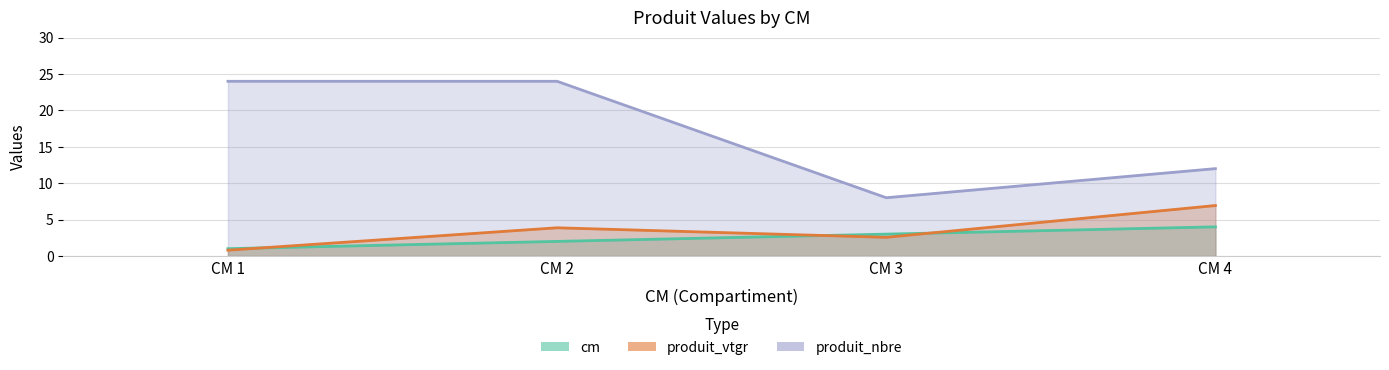

Read the produit_vtgr value at CM 4.

6.9